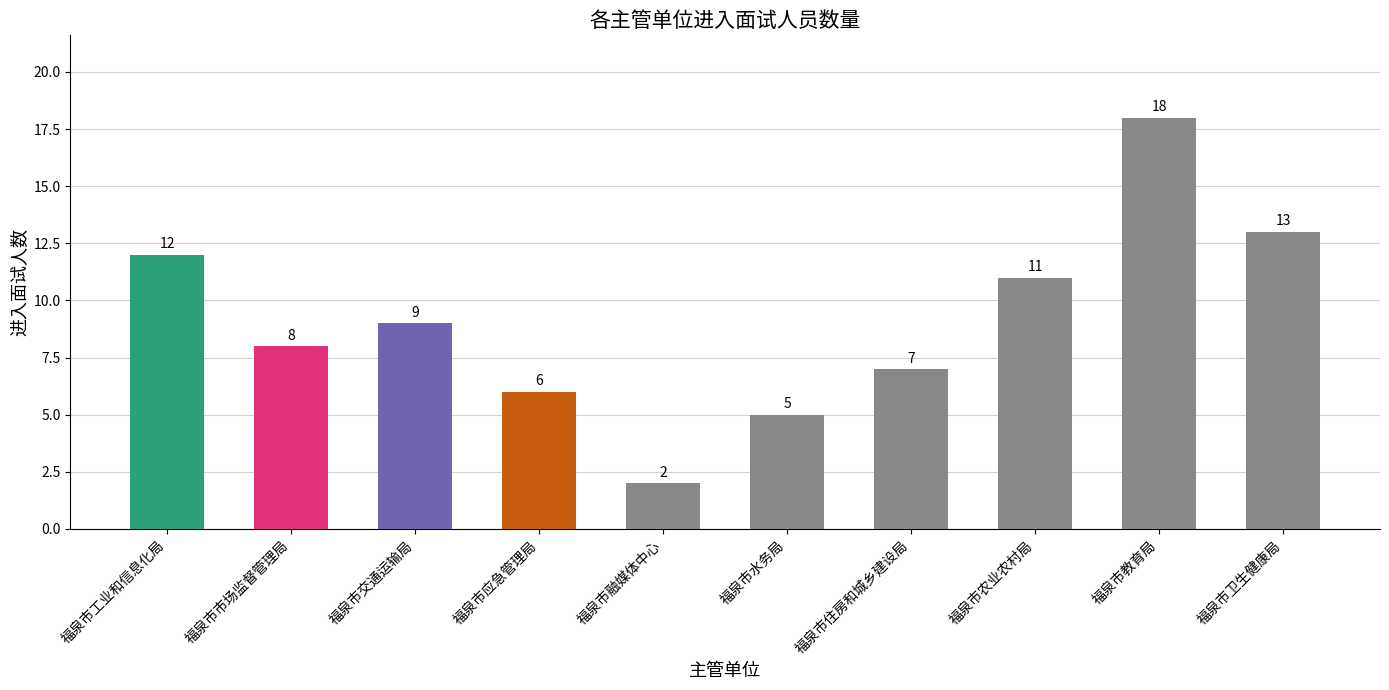

List the labels in order of value, largest first.

福泉市教育局, 福泉市卫生健康局, 福泉市工业和信息化局, 福泉市农业农村局, 福泉市交通运输局, 福泉市市场监督管理局, 福泉市住房和城乡建设局, 福泉市应急管理局, 福泉市水务局, 福泉市融媒体中心